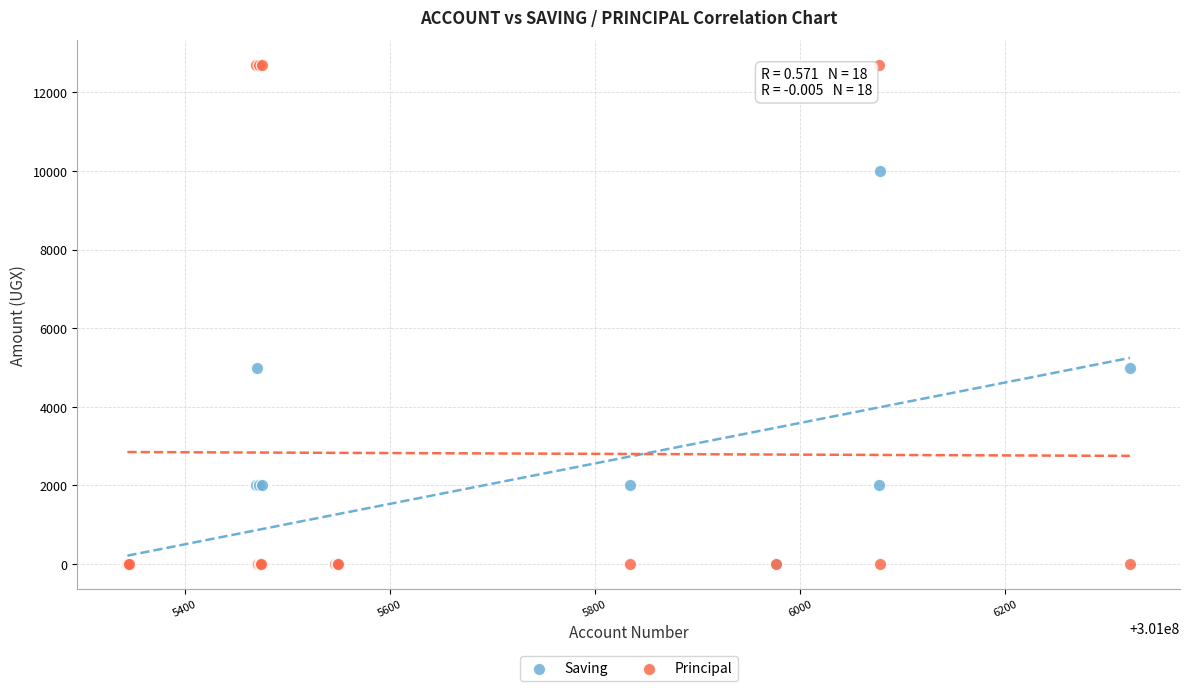

What are all the series names shown in the legend?

Saving, Principal